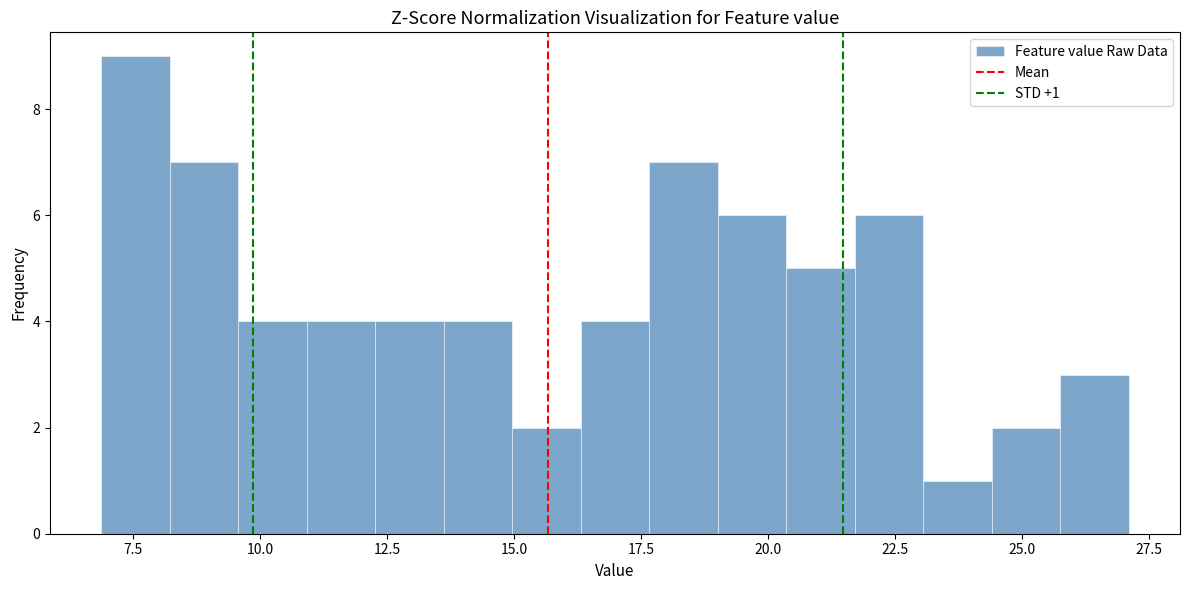

Around what value on the x-axis is the tallest bar? Give the approximate position of its centre, as read against the axis.

7.5